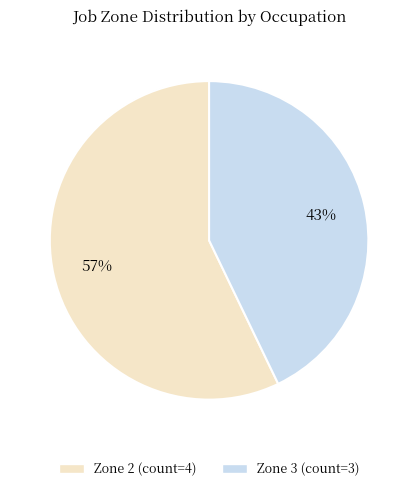

Is there a majority slice in this chart?

Yes